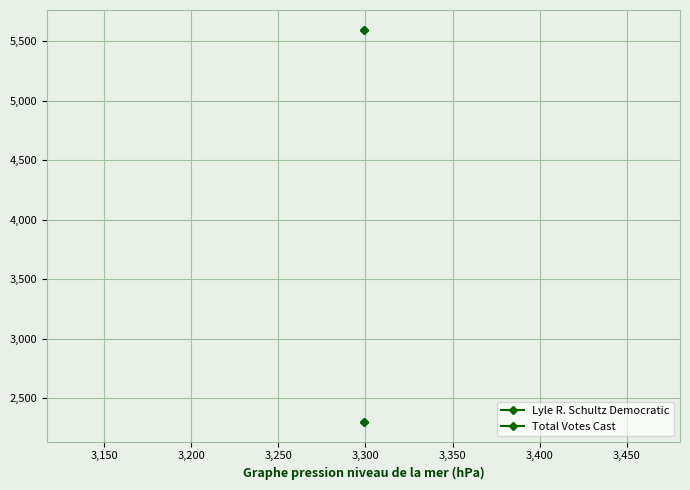

What is the value of the Lyle R. Schultz Democratic point at the 1st from the left?

2300